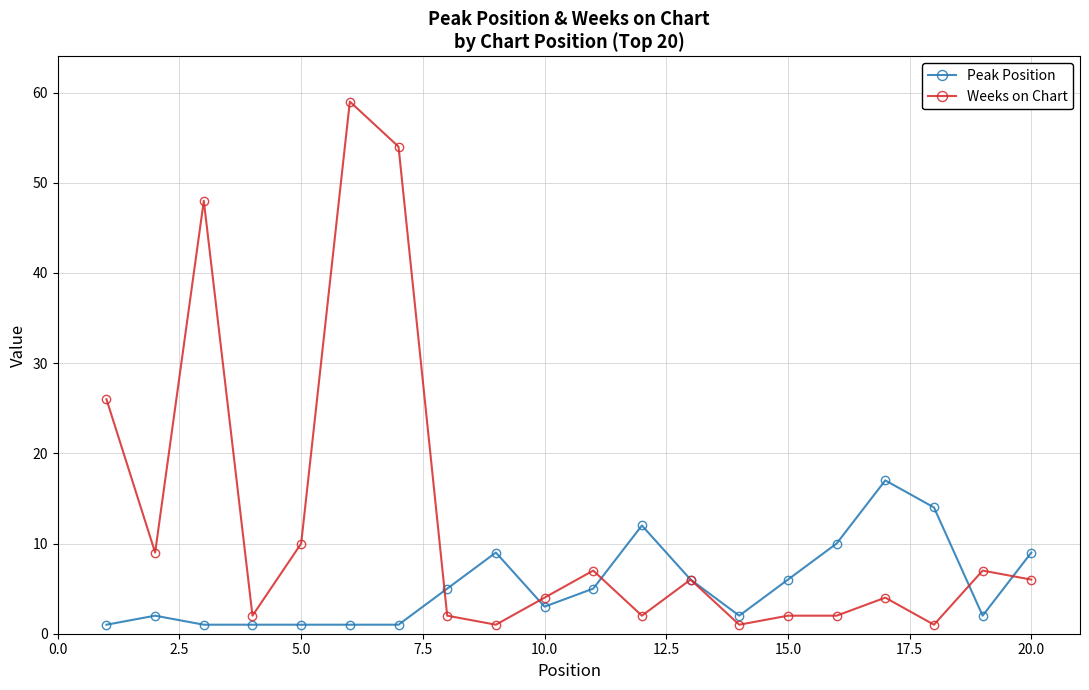

Reading left to right, list all the values displayed in this chart.

Peak Position: 1	2	1	1	1	1	1	5	9	3	5	12	6	2	6	10	17	14	2	9
Weeks on Chart: 26	9	48	2	10	59	54	2	1	4	7	2	6	1	2	2	4	1	7	6